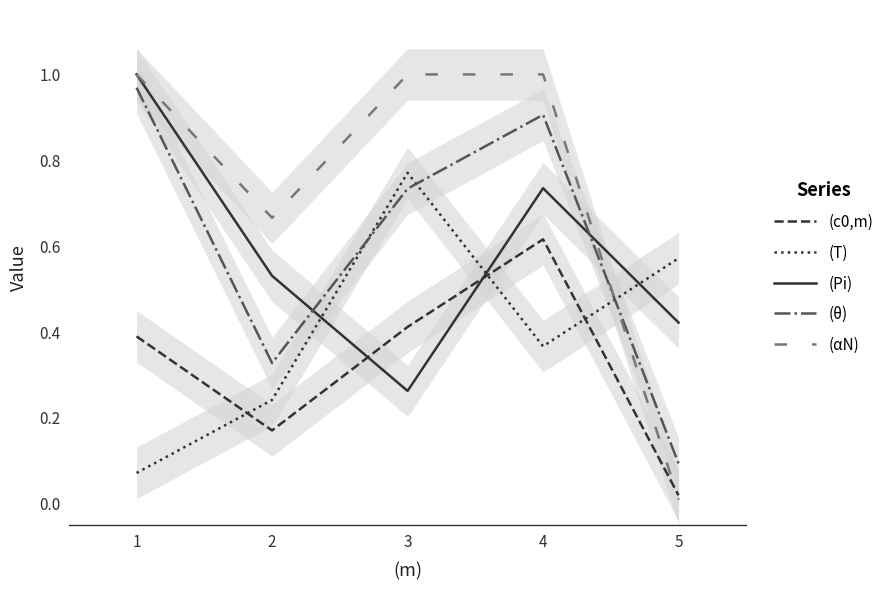

After their last crossing, which series has the higher values: (θ) or (αN)?

(θ)